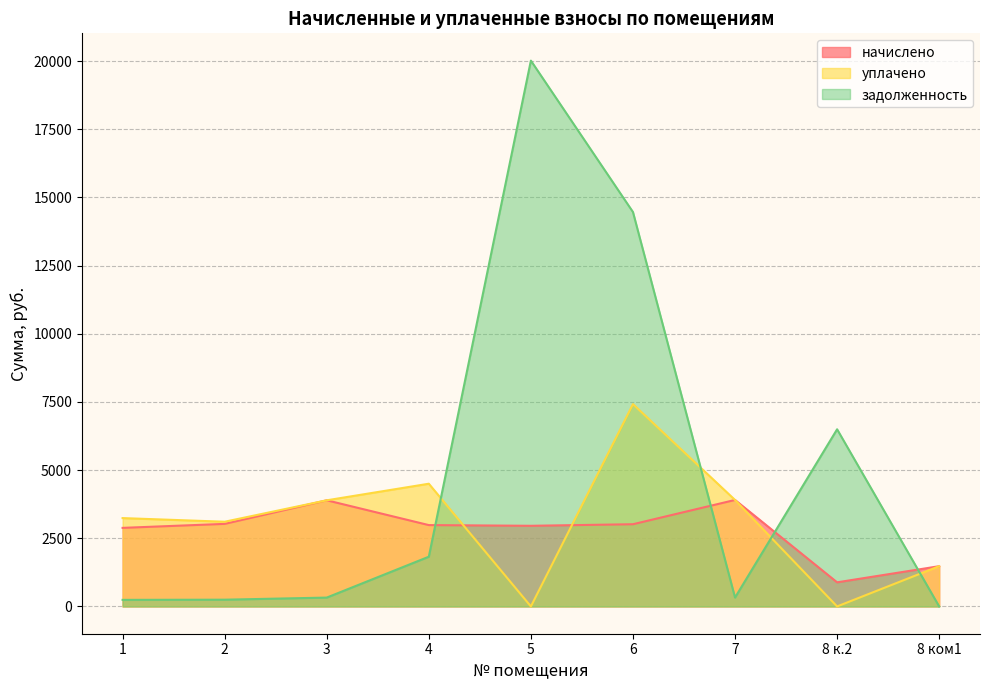

What is the difference between the maximum and minimum values in the уплачено series?

7420.0